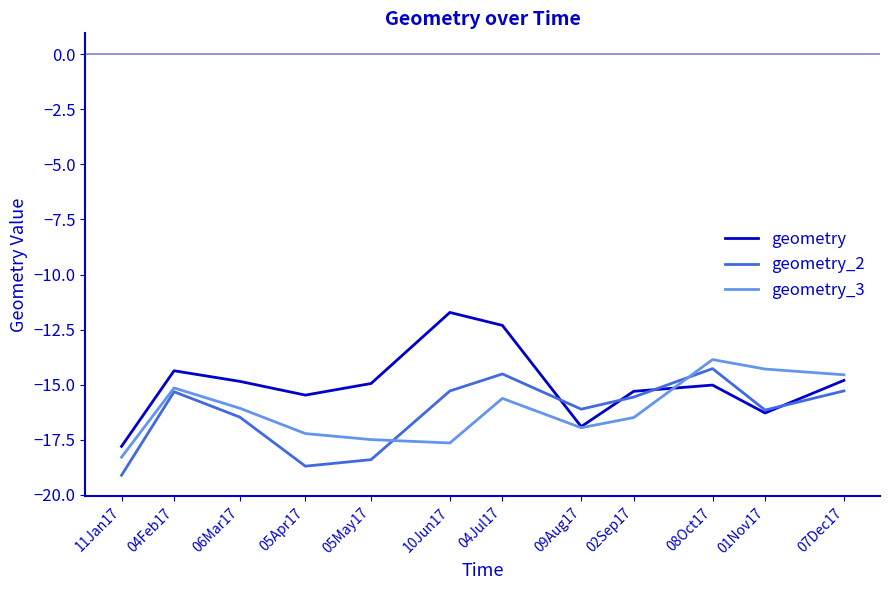

Between which two adjacent categories do geometry_2 and geometry_3 first intersect?

05May17 and 10Jun17